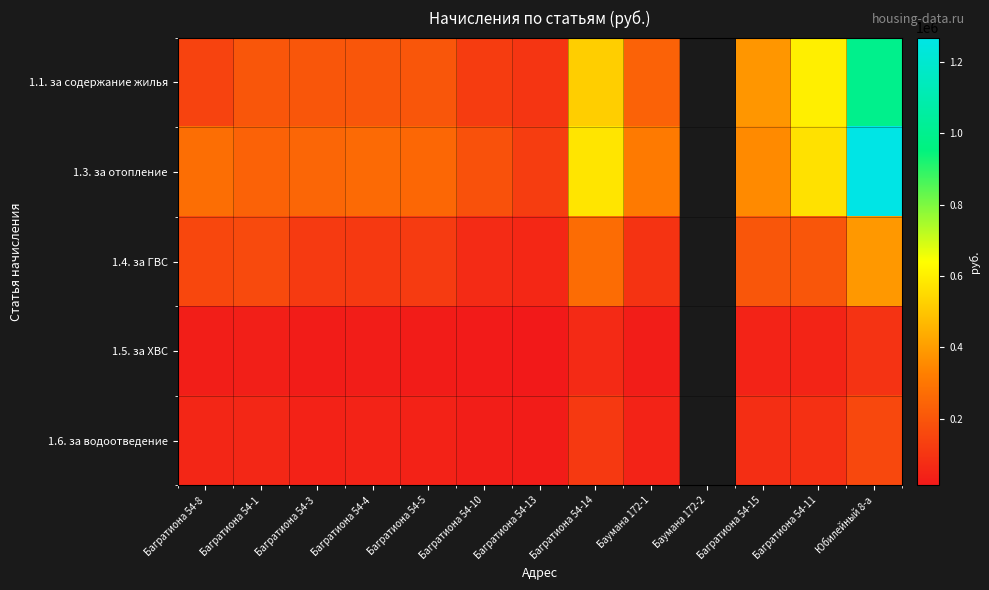

Where does the 1.4. за ГВС series first go above 155913?

Багратиона 54-8